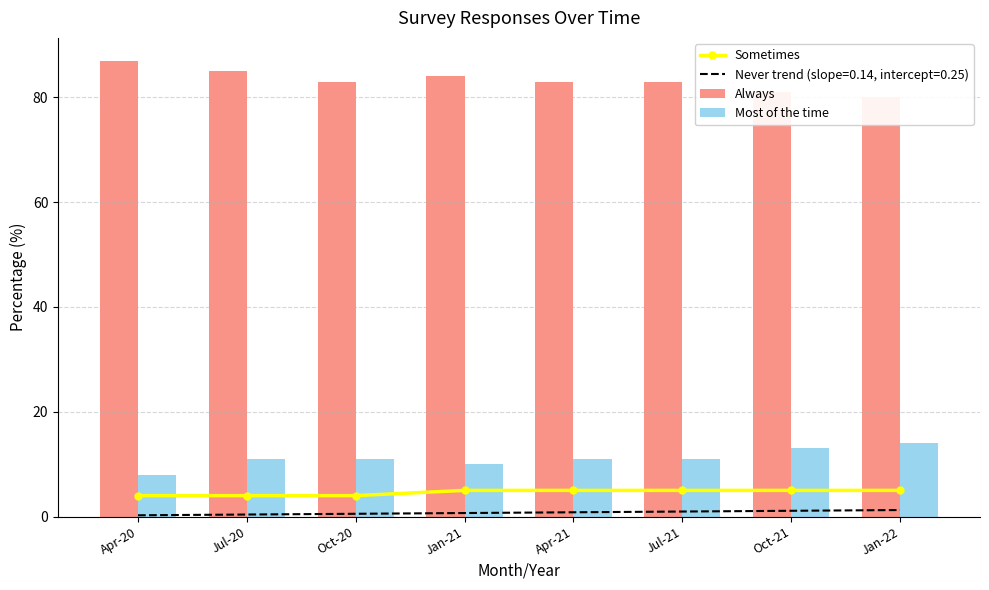

What is the value of the Most of the time bar at the 7th from the left?

13